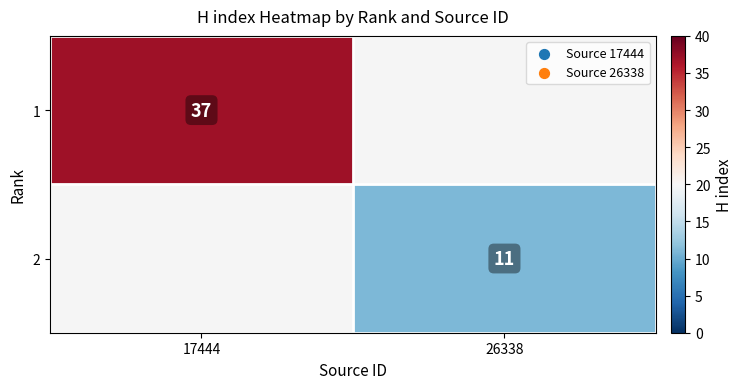

True or false: 2 has a value of 11 at 26338.

True